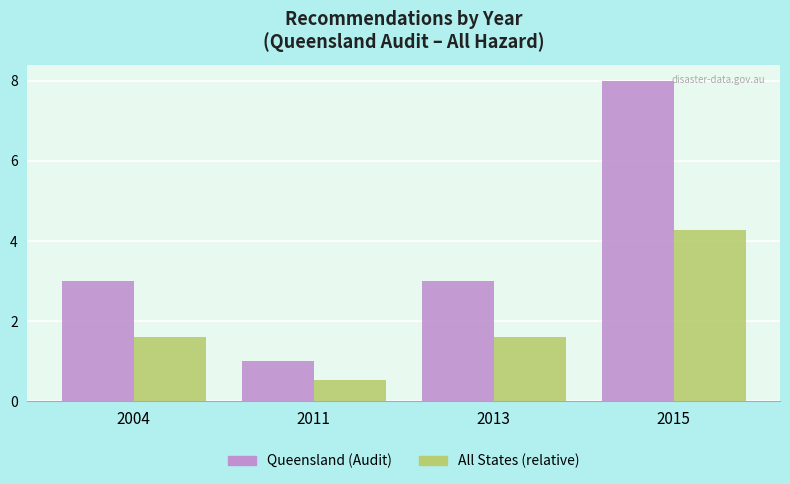

Reading right to left, extract all data points from this chart.

Queensland (Audit): 2015=8.0	2013=3.0	2011=1.0	2004=3.0
All States (relative): 2015=4.3	2013=1.6	2011=0.5	2004=1.6